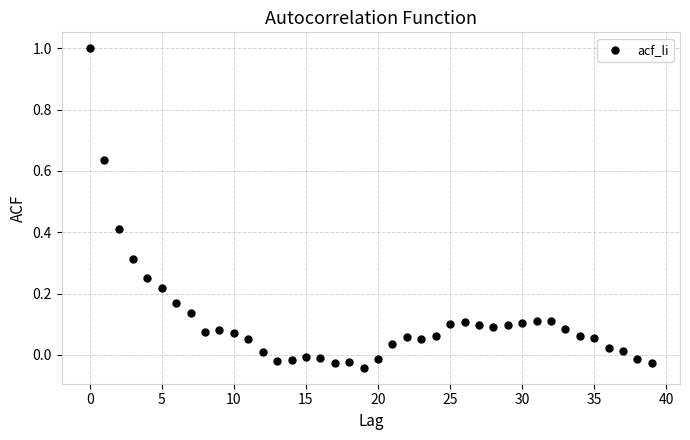

What is the range of Y values (max minus min)?

1.0